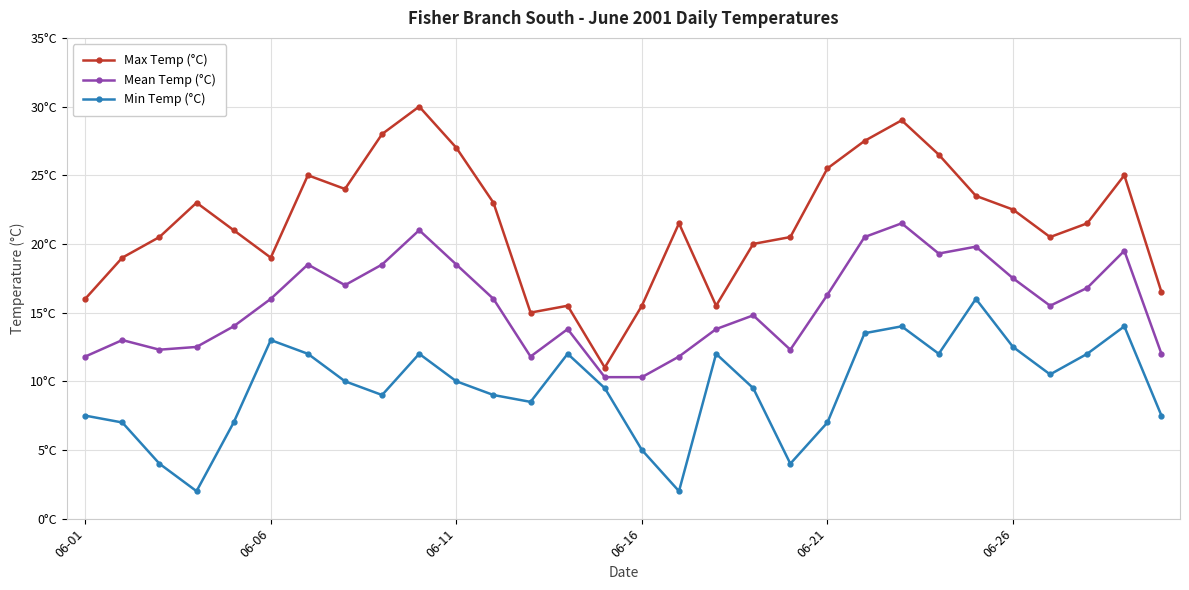

Rank the series by their average value, from lowest to highest.

Min Temp (°C), Mean Temp (°C), Max Temp (°C)